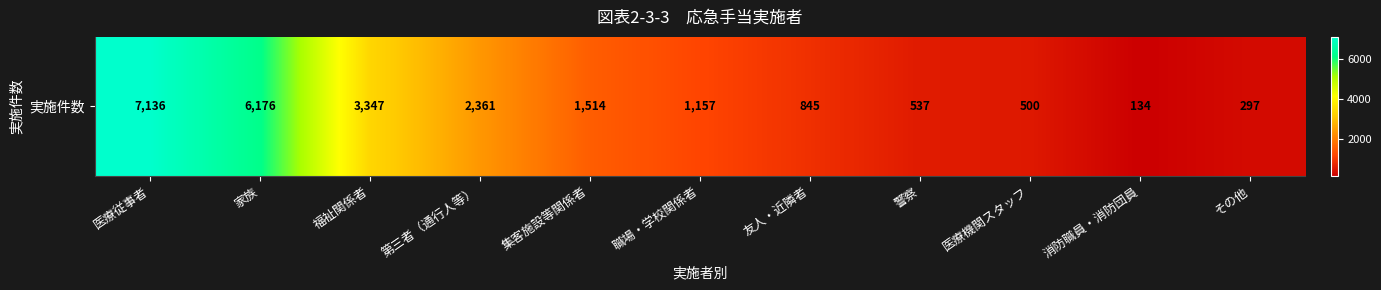

Where is the data nearest to the value 3635?

福祉関係者